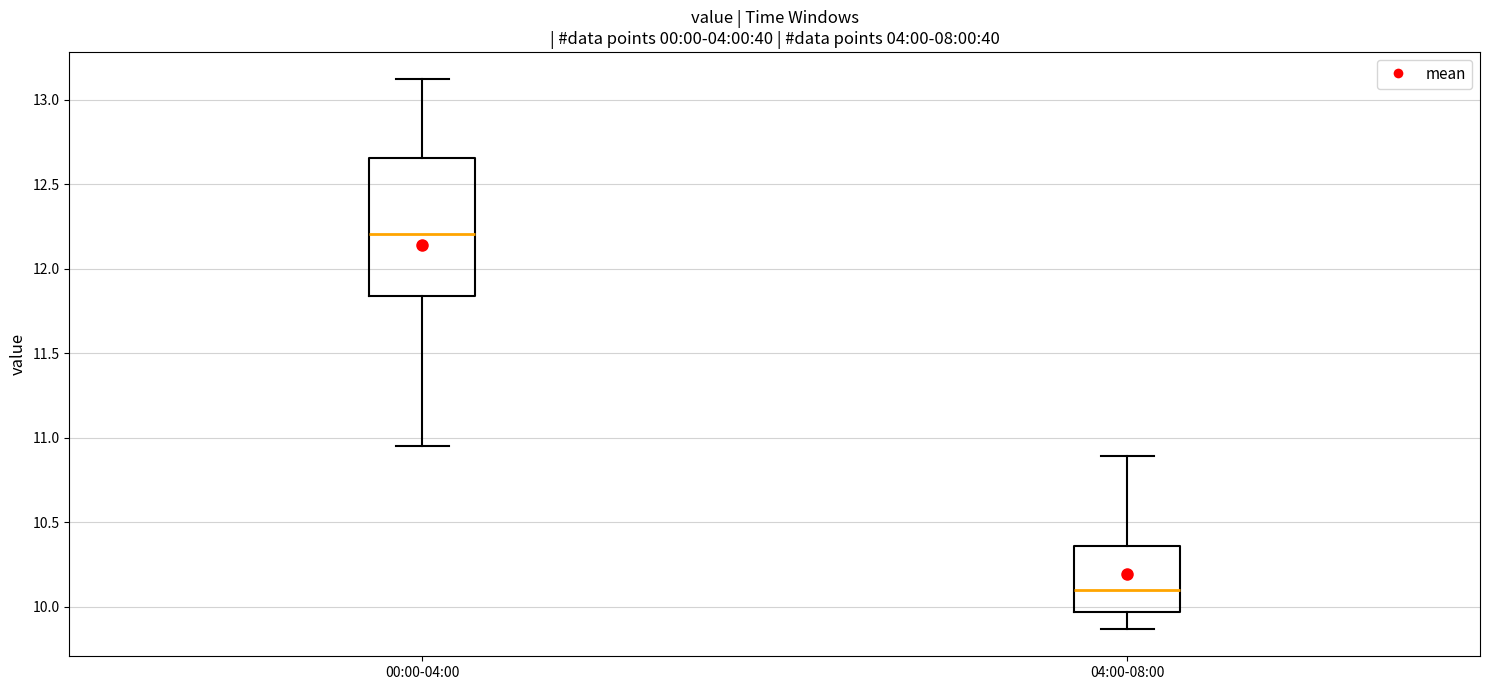

Reading left to right, read every box against the y-axis: the position of its median line, the range the box covers, and the ends of its whiskers. The values are not printed on the chart, so give them approximately, as read against the axis.

00:00-04:00: median 12.20, box 11.85 to 12.65, whiskers 10.95 to 13.10
04:00-08:00: median 10.10, box 9.95 to 10.35, whiskers 9.85 to 10.90